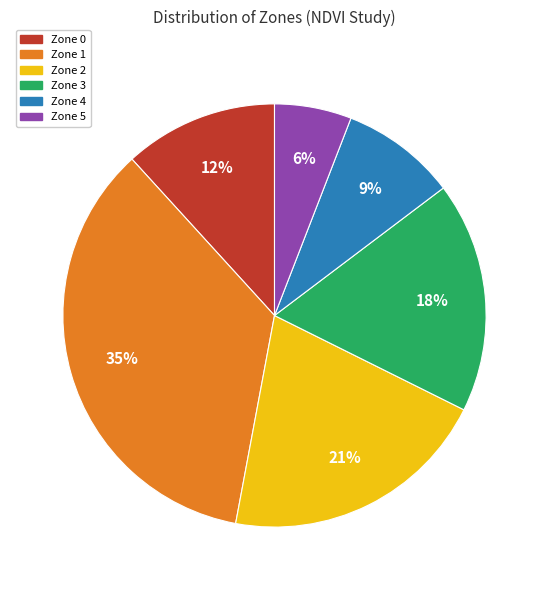

Between Zone 2 and Zone 0, which is larger?

Zone 2